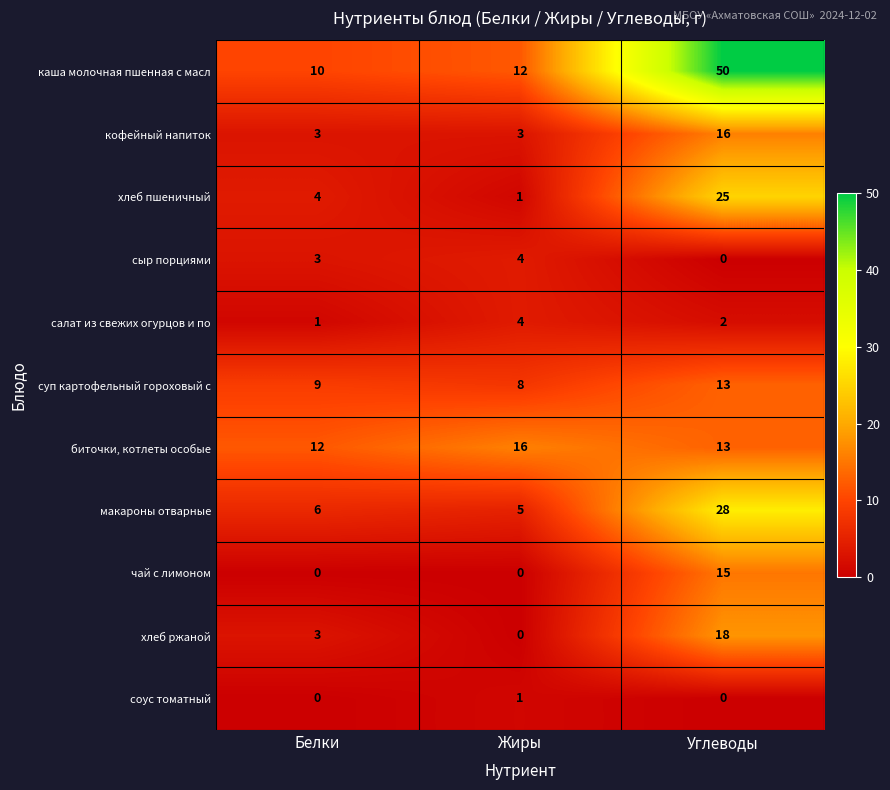

Count the хлеб пшеничный values in the range 1 to 25.

3